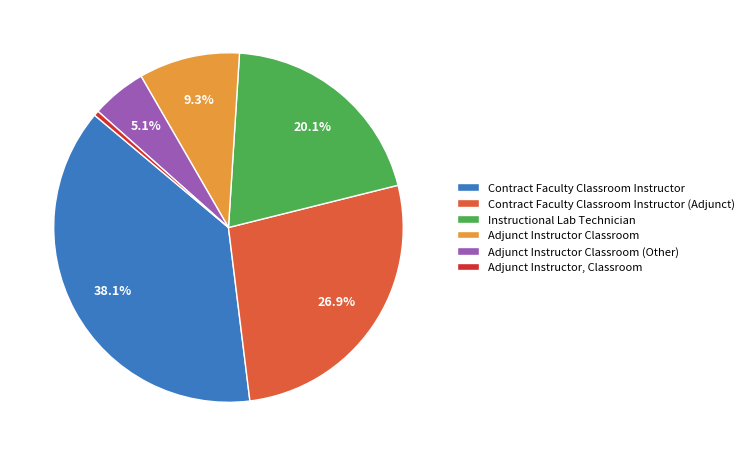

What is the largest slice in the pie chart?

Contract Faculty Classroom Instructor